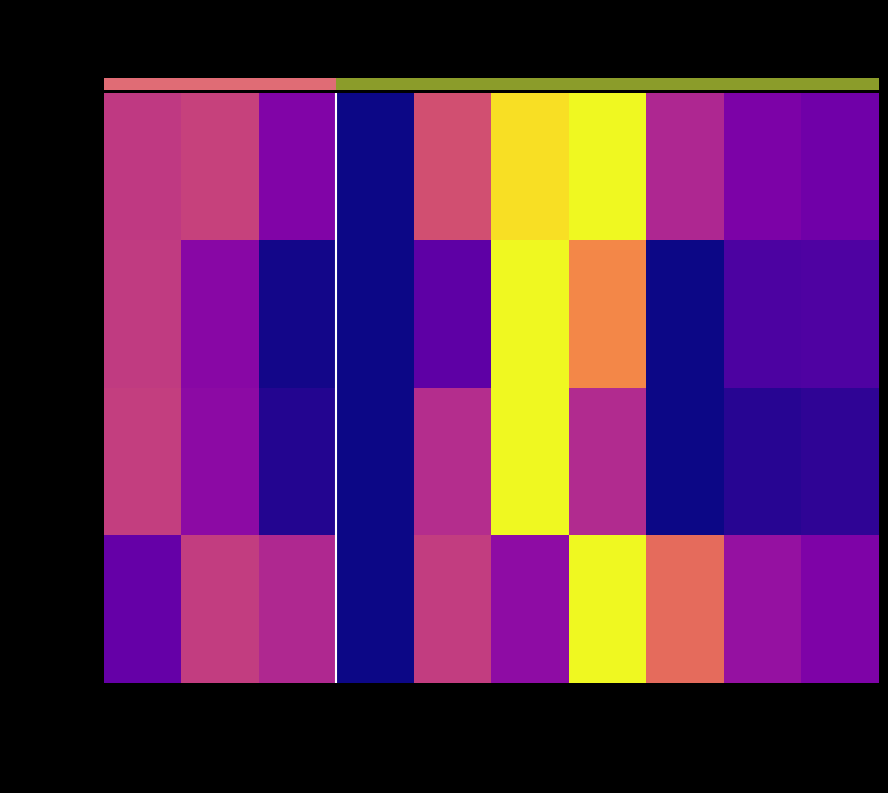

Reading right to left, transcribe all the data shown in this chart.

Калорийность: ХЛЕБ РЖАНО-ПШЕНИЧН…=0.2	БАТОН ПШЕНИЧНЫЙ=0.2	КОМПОТ ИЗ СМЕСИ СУ…=0.4	КАША ГРЕЧНЕВАЯ РАС…=1.0	ТЕФТЕЛИ МЯСНЫЕ В Т…=0.9	БОРЩ ИЗ СВЕЖЕЙ КАП…=0.5	ПОМИДОР СВЕЖИЙ=0.0	ЯБЛОКО=0.3	ПЕЧЕНЬЕ ВИТАМИНИЗИ…=0.5	МОЛОКО=0.5
Белки: ХЛЕБ РЖАНО-ПШЕНИЧН…=0.1	БАТОН ПШЕНИЧНЫЙ=0.1	КОМПОТ ИЗ СМЕСИ СУ…=0.0	КАША ГРЕЧНЕВАЯ РАС…=0.7	ТЕФТЕЛИ МЯСНЫЕ В Т…=1.0	БОРЩ ИЗ СВЕЖЕЙ КАП…=0.2	ПОМИДОР СВЕЖИЙ=0.0	ЯБЛОКО=0.0	ПЕЧЕНЬЕ ВИТАМИНИЗИ…=0.3	МОЛОКО=0.5
Жиры: ХЛЕБ РЖАНО-ПШЕНИЧН…=0.1	БАТОН ПШЕНИЧНЫЙ=0.0	КОМПОТ ИЗ СМЕСИ СУ…=0.0	КАША ГРЕЧНЕВАЯ РАС…=0.4	ТЕФТЕЛИ МЯСНЫЕ В Т…=1.0	БОРЩ ИЗ СВЕЖЕЙ КАП…=0.4	ПОМИДОР СВЕЖИЙ=0.0	ЯБЛОКО=0.0	ПЕЧЕНЬЕ ВИТАМИНИЗИ…=0.3	МОЛОКО=0.5
Углеводы: ХЛЕБ РЖАНО-ПШЕНИЧН…=0.3	БАТОН ПШЕНИЧНЫЙ=0.3	КОМПОТ ИЗ СМЕСИ СУ…=0.6	КАША ГРЕЧНЕВАЯ РАС…=1.0	ТЕФТЕЛИ МЯСНЫЕ В Т…=0.3	БОРЩ ИЗ СВЕЖЕЙ КАП…=0.5	ПОМИДОР СВЕЖИЙ=0.0	ЯБЛОКО=0.4	ПЕЧЕНЬЕ ВИТАМИНИЗИ…=0.5	МОЛОКО=0.2